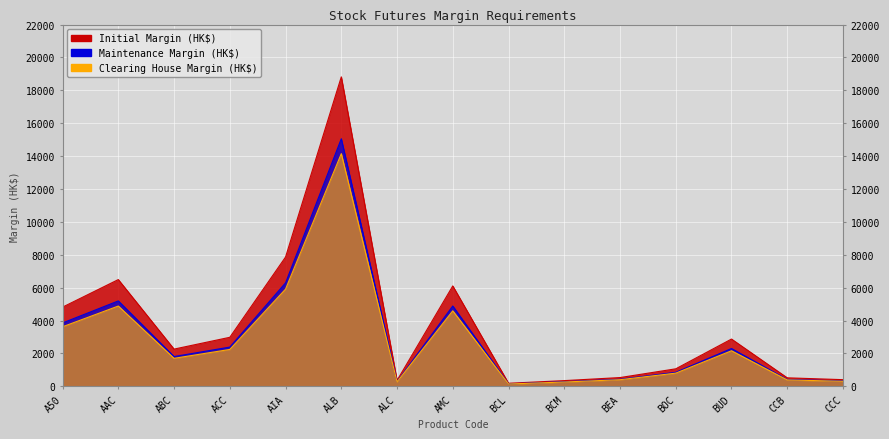

What is the highest value of the Maintenance Margin (HK$) series?

15055